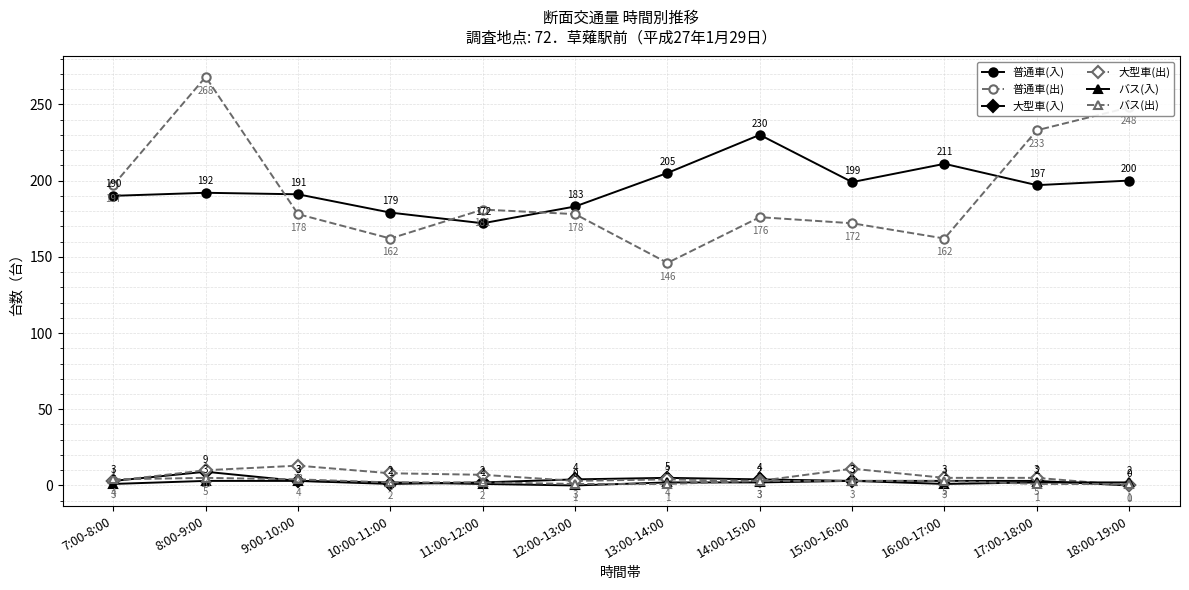

What are all the series names shown in the legend?

普通車(入), 普通車(出), 大型車(入), 大型車(出), バス(入), バス(出)